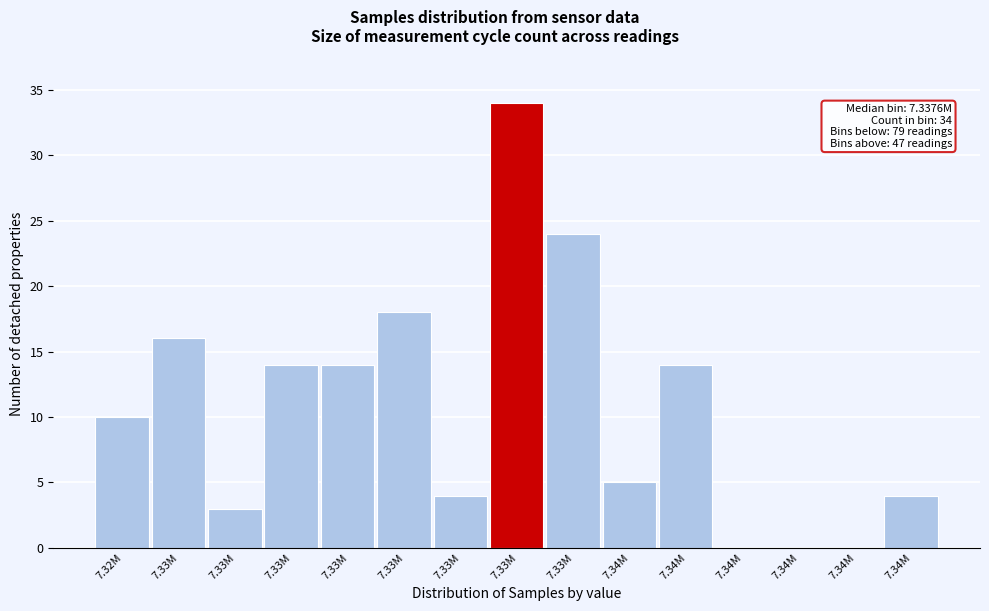

Count the number of categories in the chart.

15